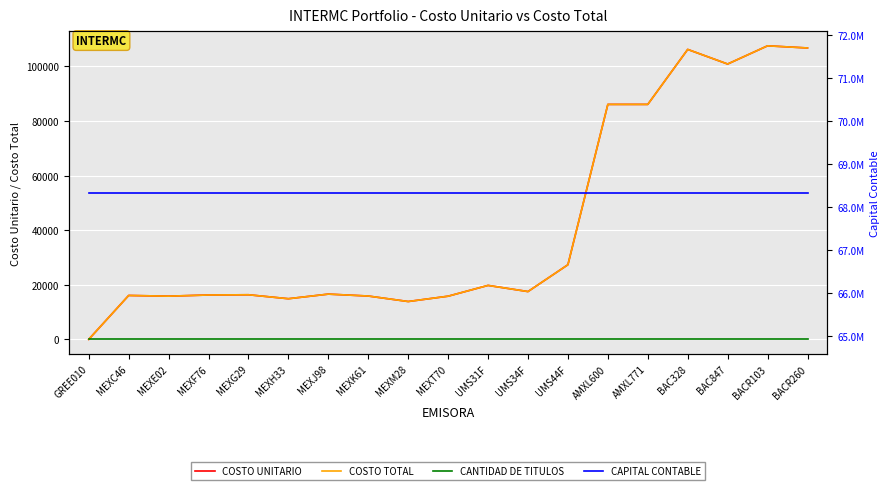

What are all the series names shown in the legend?

COSTO UNITARIO, COSTO TOTAL, CANTIDAD DE TITULOS, CAPITAL CONTABLE